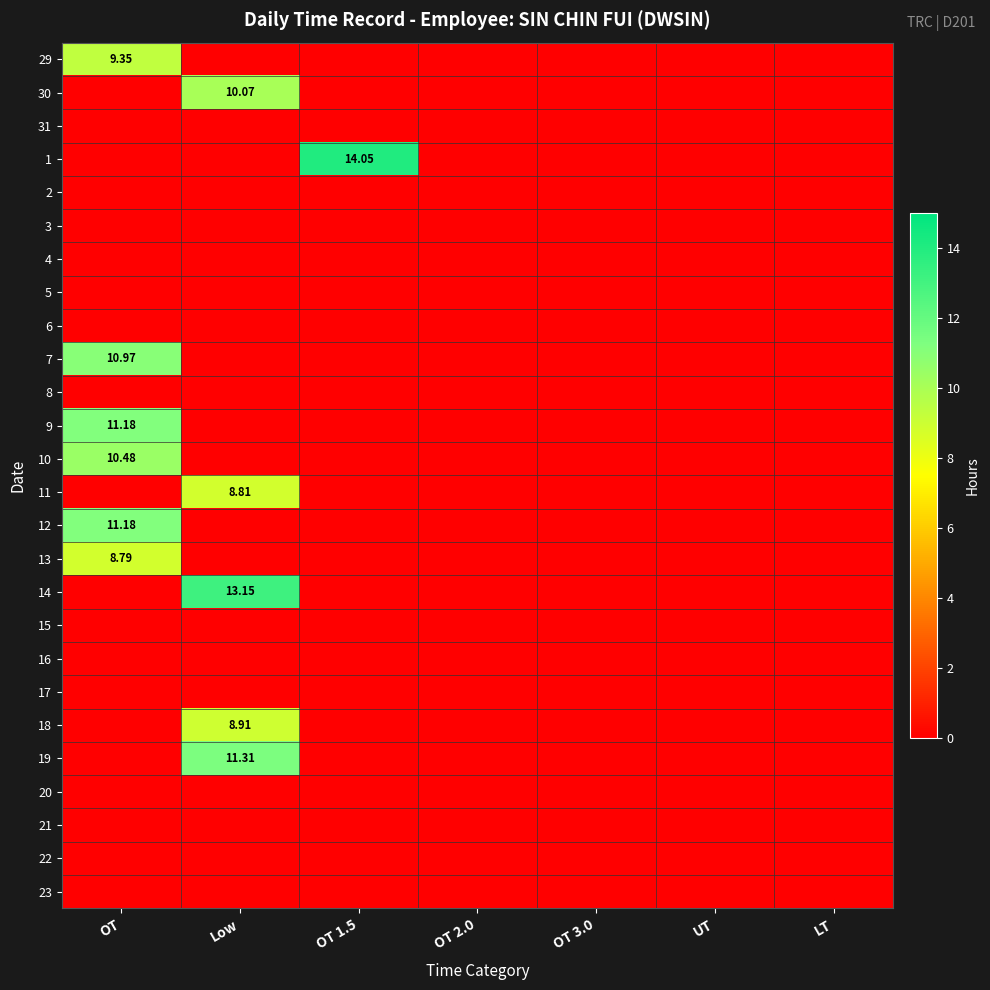

Which has a higher value, OT 2.0 or UT?

OT 2.0